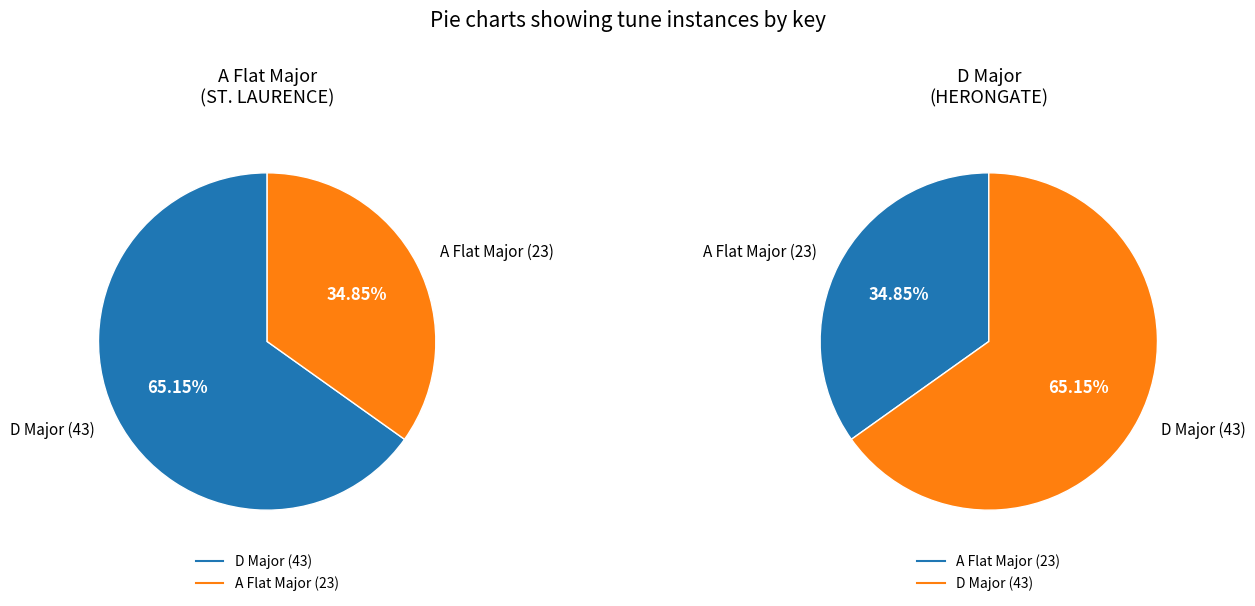

Is the sum of D Major and A Flat Major greater than half?

Yes